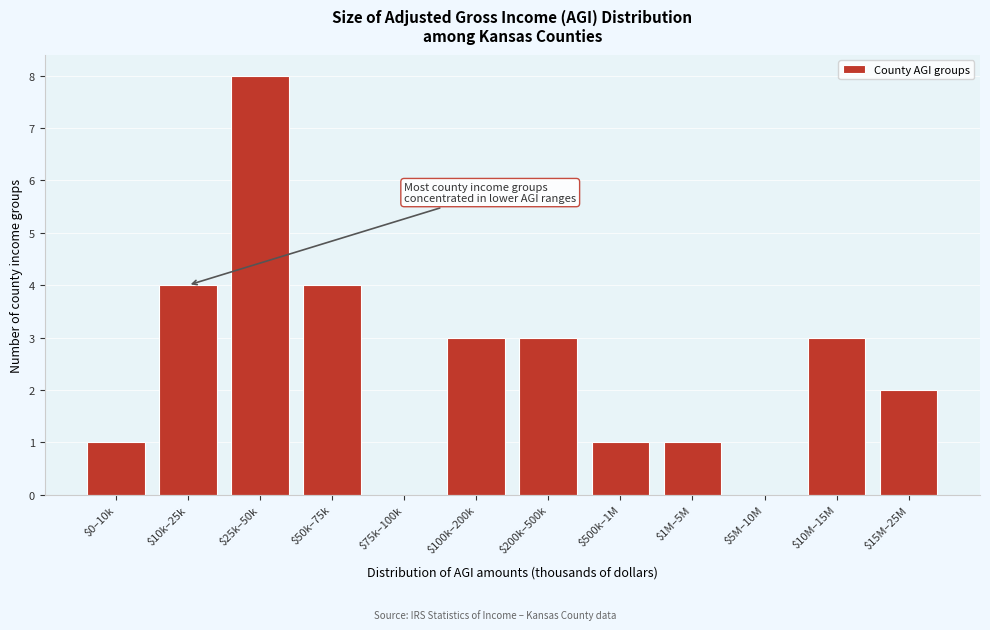

Is it true that the value at $15M–25M is 3?

False